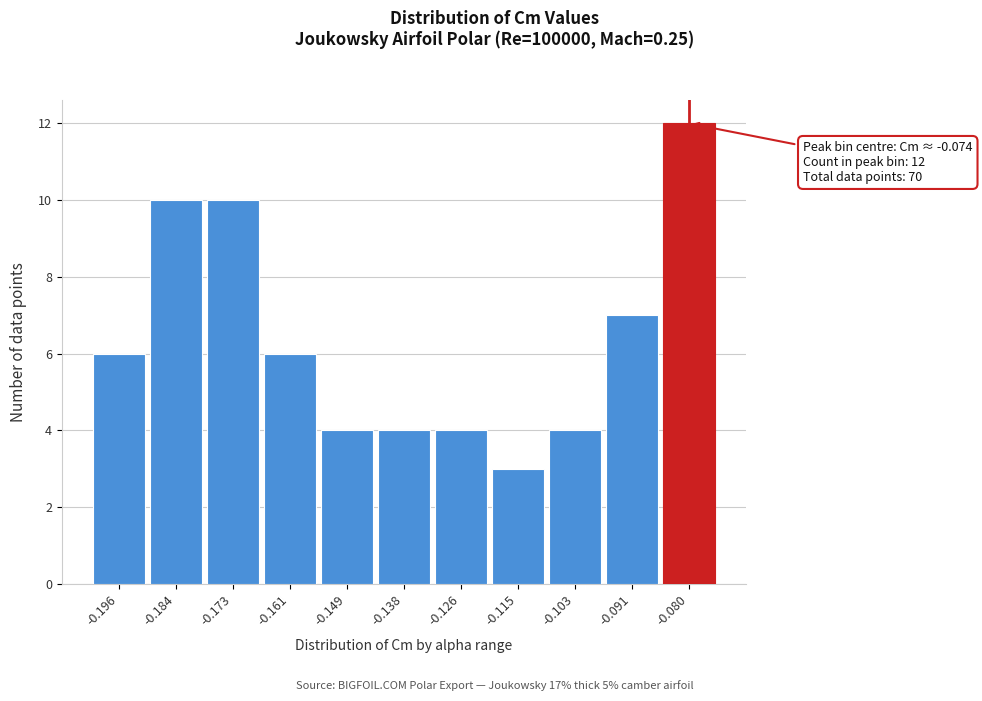

Reading left to right, list all the values displayed in this chart.

6	10	10	6	4	4	4	3	4	7	12